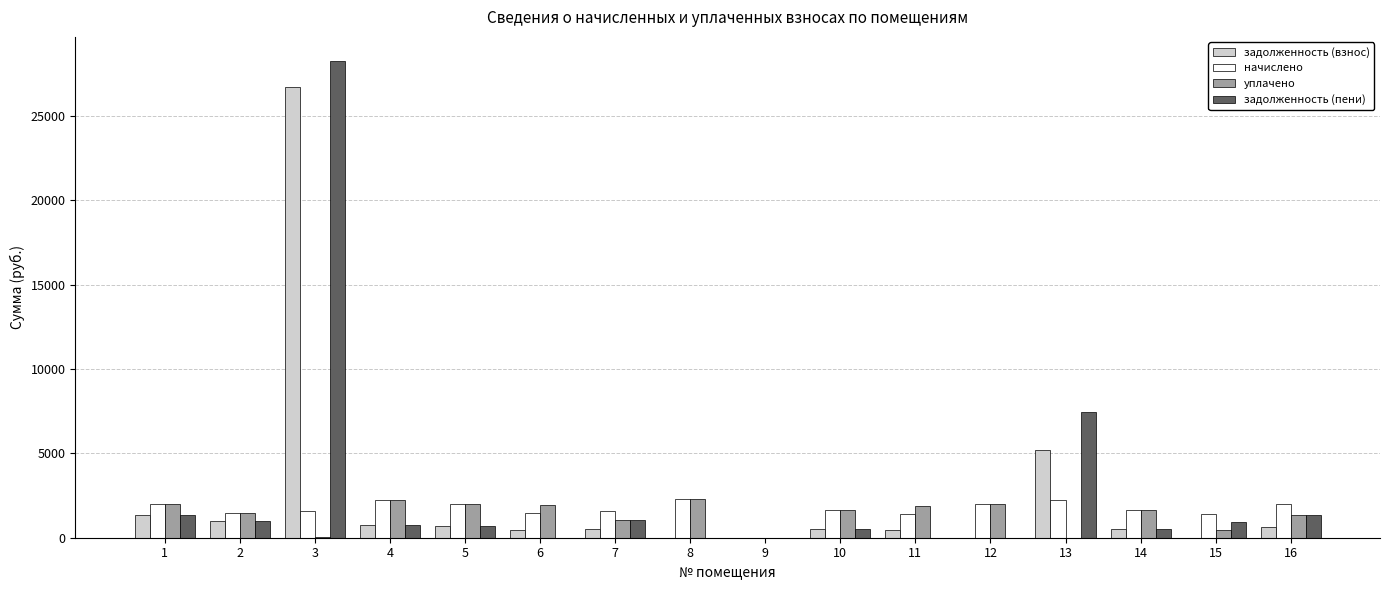

What is the difference between the начислено values at 9 and 5?

2009.0